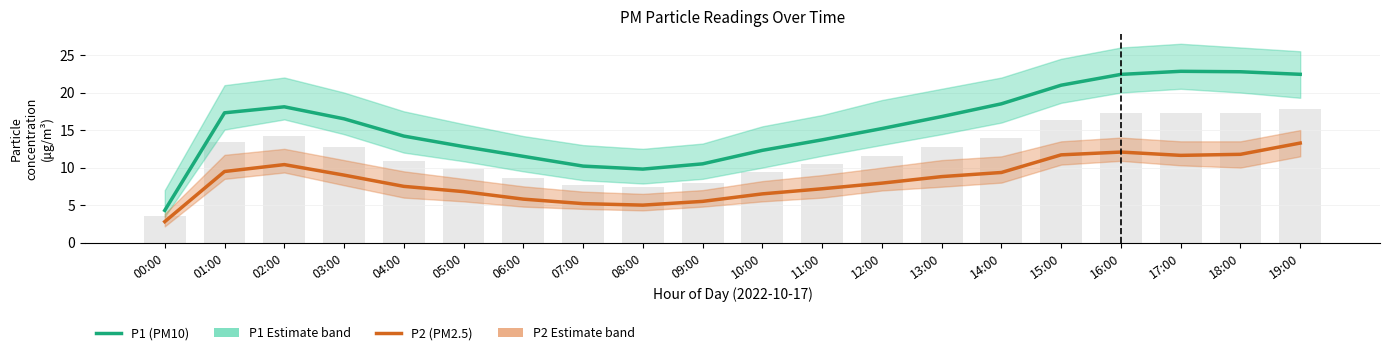

What is the total value across all series at 08:00?

14.8